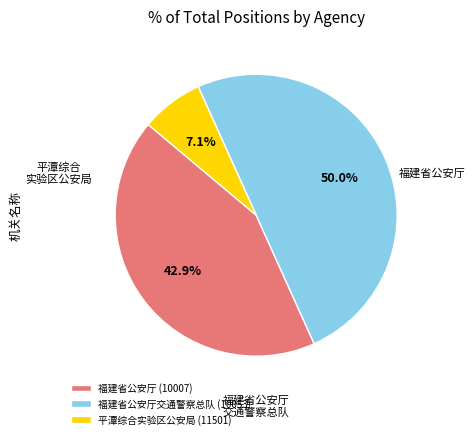

To the nearest percent, what percentage of the pie is 福建省公安厅交通警察总队 (10053)?

50%